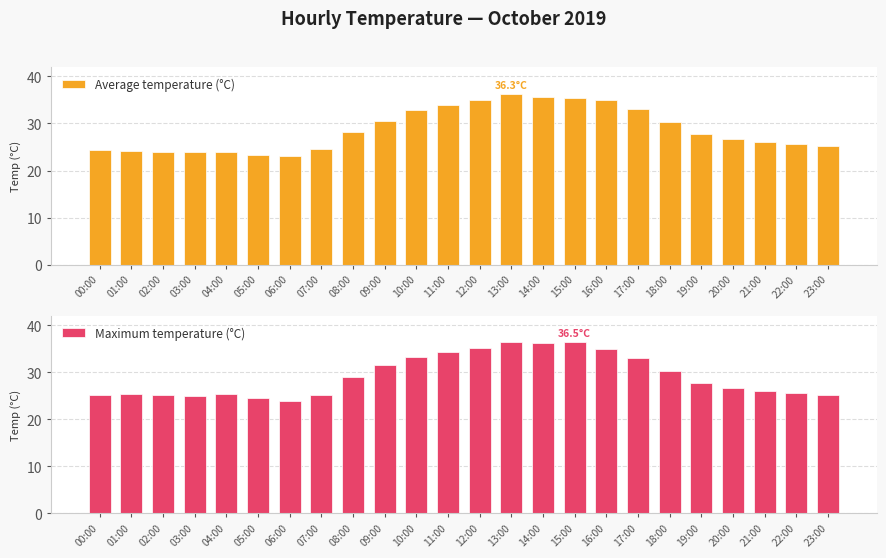

What is the label of the 22nd bar from the right?

02:00